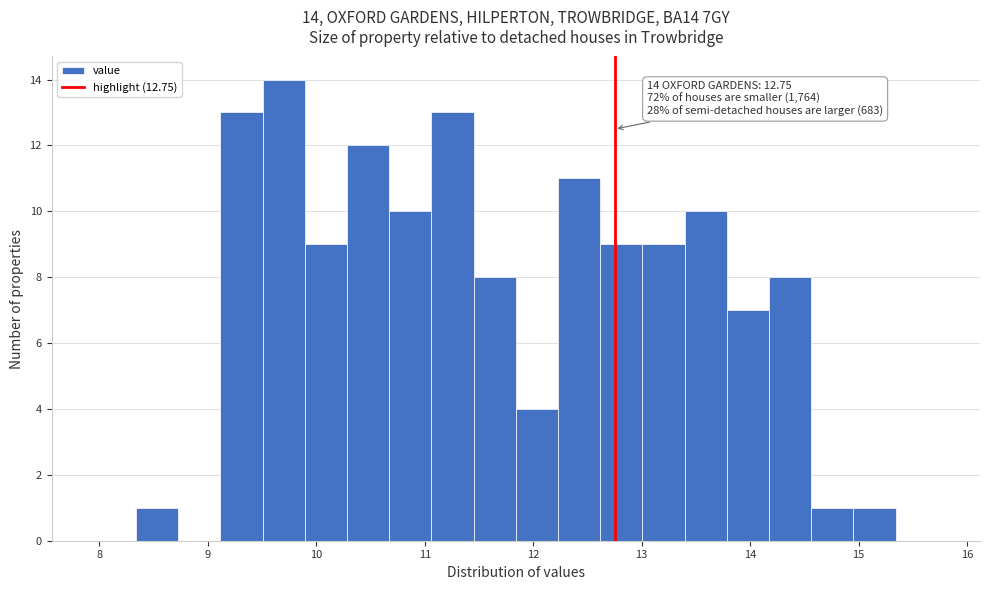

Around what value on the x-axis is the tallest bar? Give the approximate position of its centre, as read against the axis.

9.7